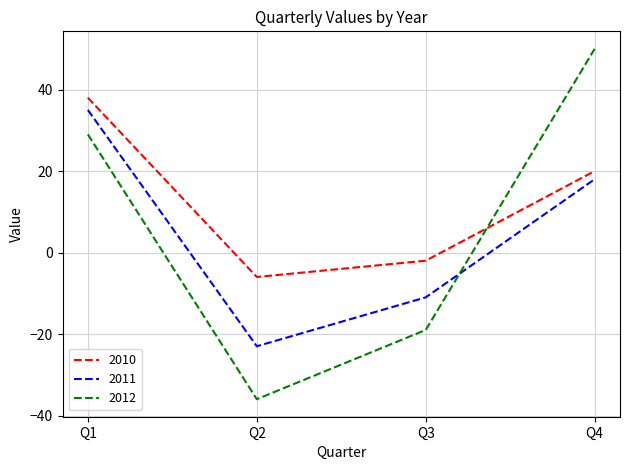

Read the 2012 value at Q4, to the nearest 10.

50